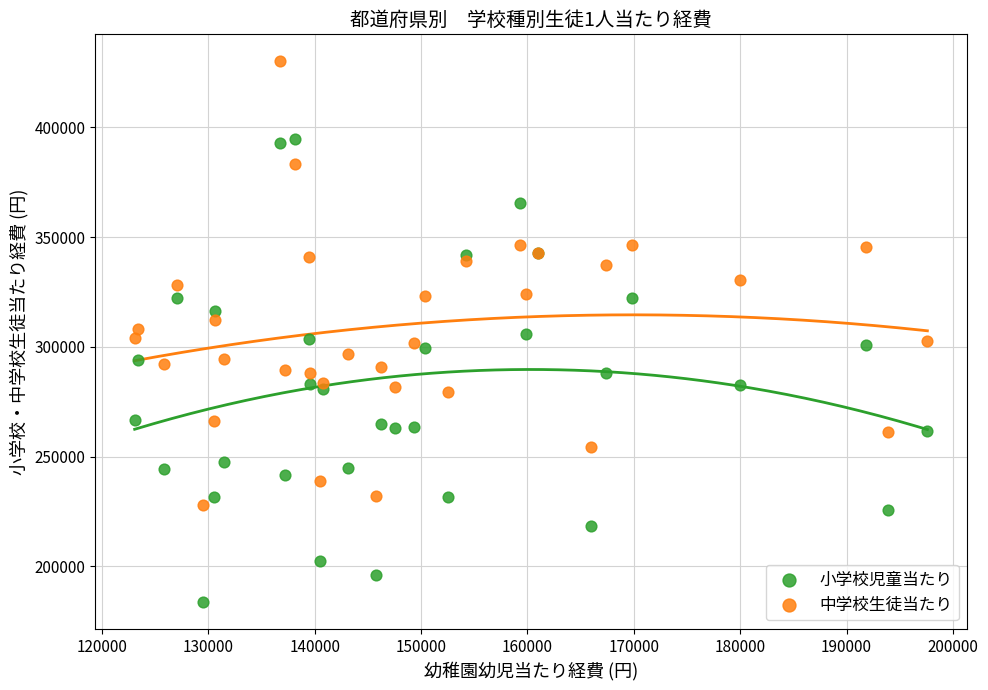

Which series contains the lowest Y value?

小学校児童当たり